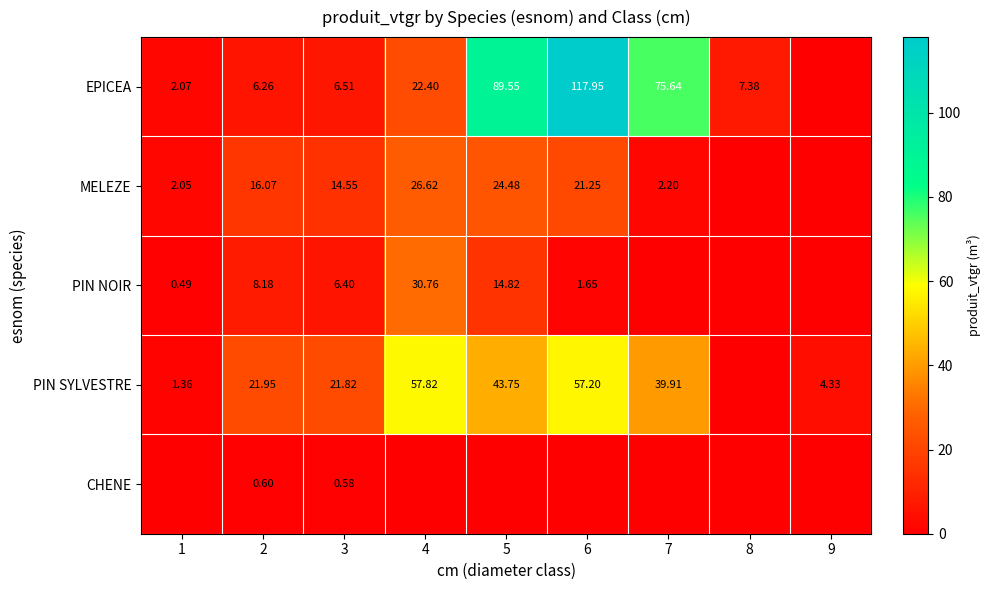

At 5, list the series in order from smallest to largest.

CHENE, PIN NOIR, MELEZE, PIN SYLVESTRE, EPICEA